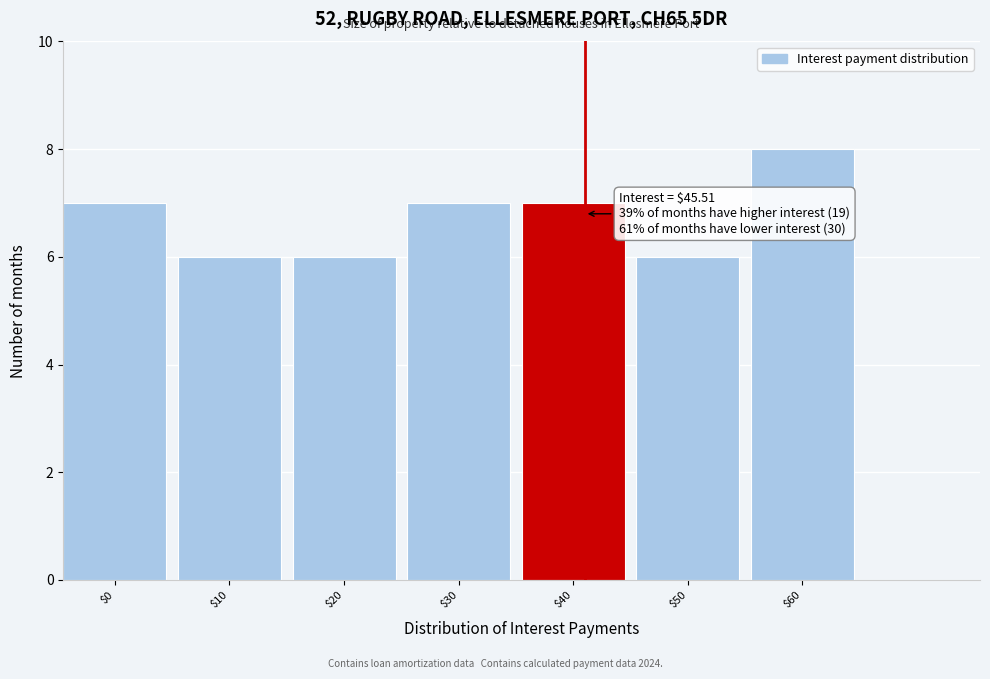

Reading right to left, what are all the values shown in this chart?

8	6	7	7	6	6	7